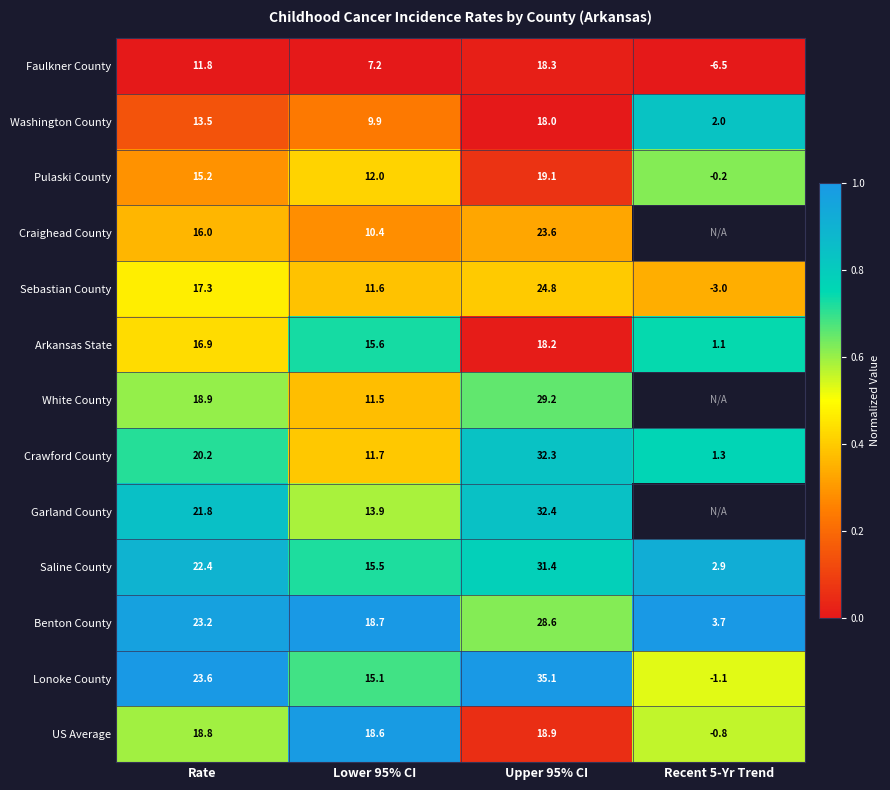

What is the maximum value shown in the chart?

1.0